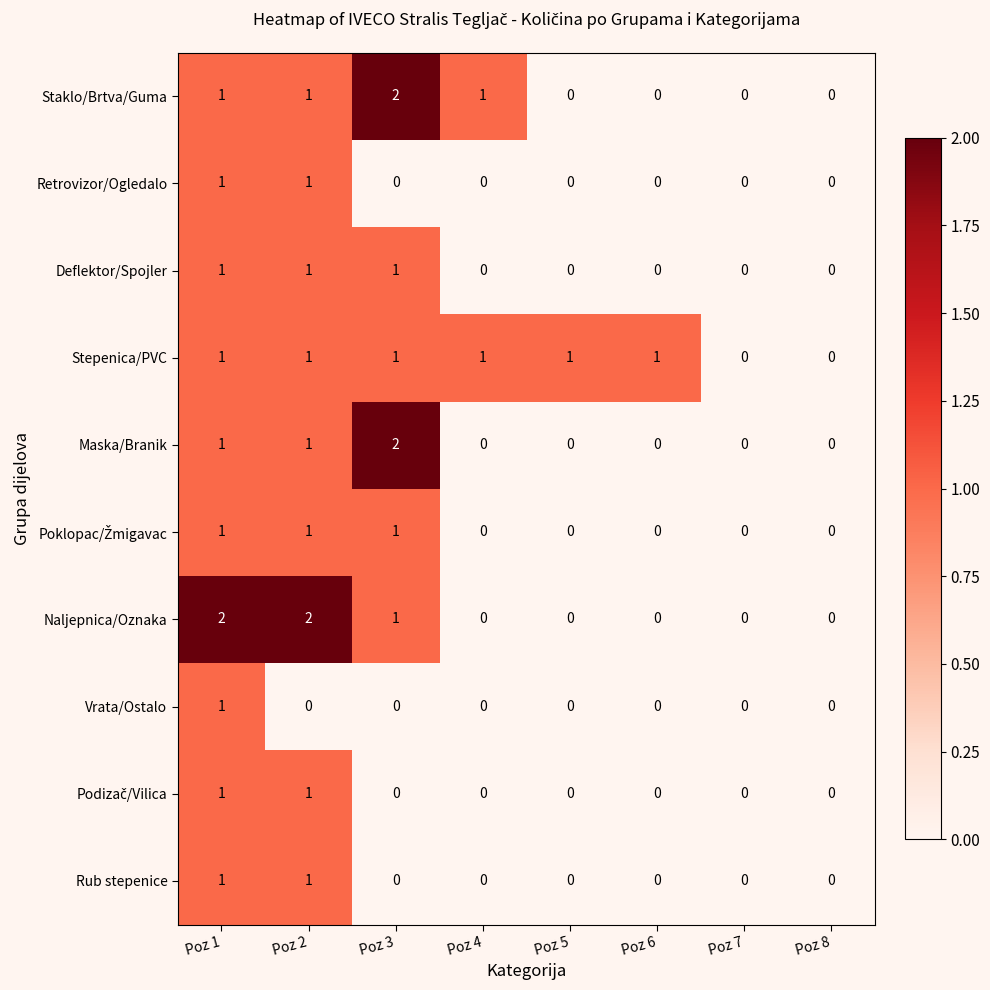

Count the Stepenica/PVC values in the range 1 to 2.

6